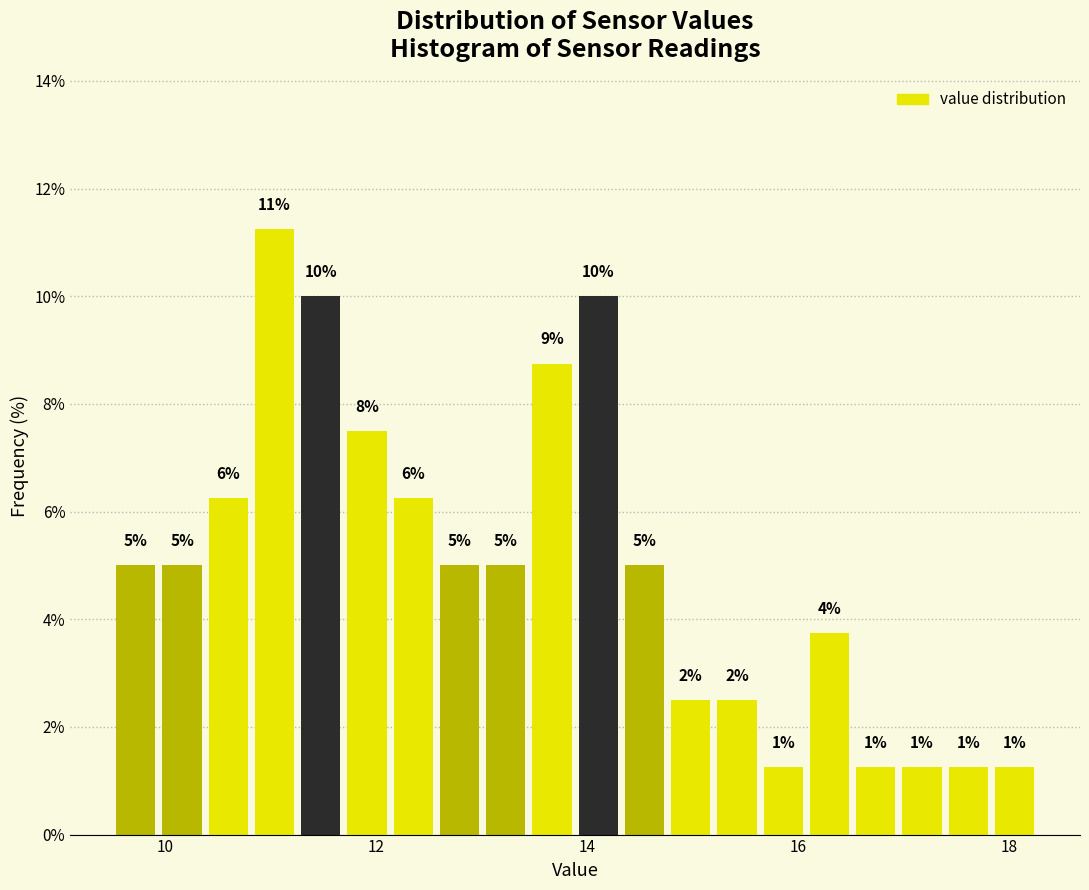

Around what value on the x-axis is the tallest bar? Give the approximate position of its centre, as read against the axis.

11.0